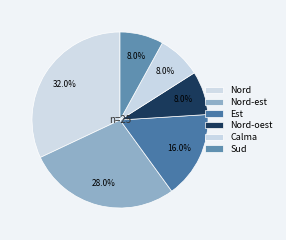

What percentage is the Nord-oest slice, to the nearest percent?

8%